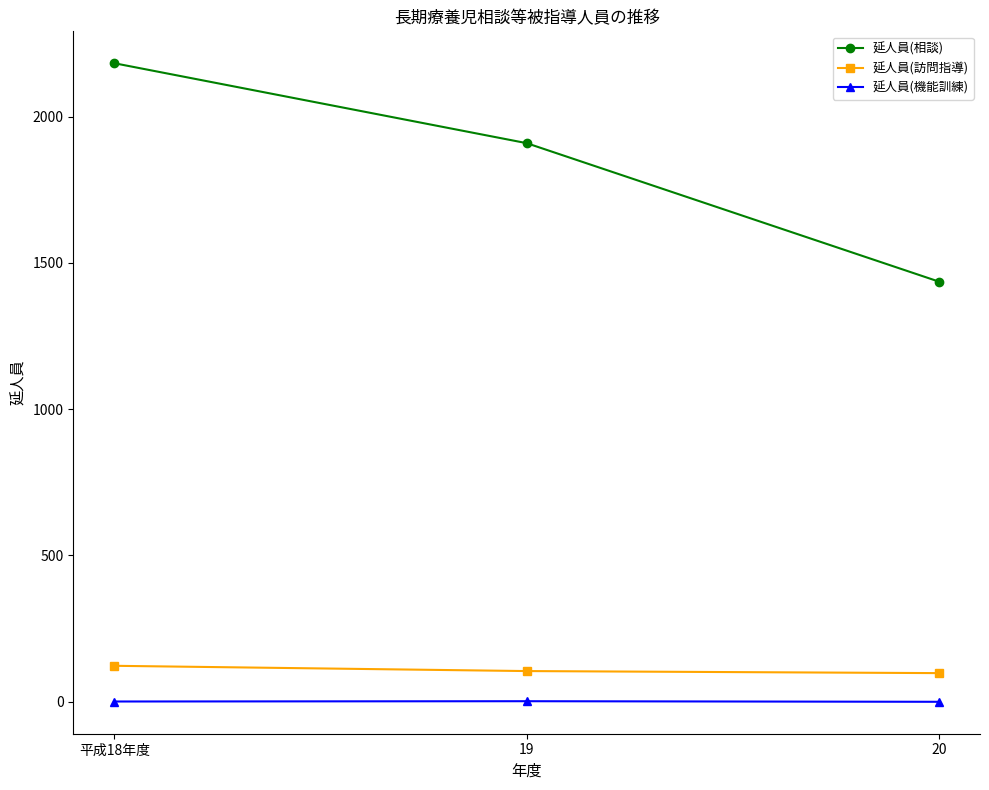

Rank the series by their maximum value, from lowest to highest.

延人員(機能訓練), 延人員(訪問指導), 延人員(相談)